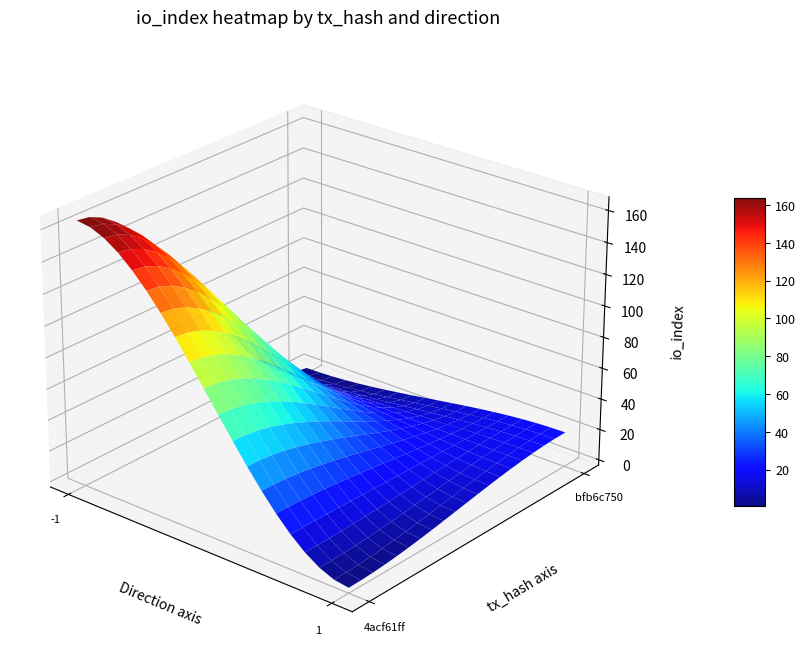

What is the highest value of the 4acf61ff series?

165